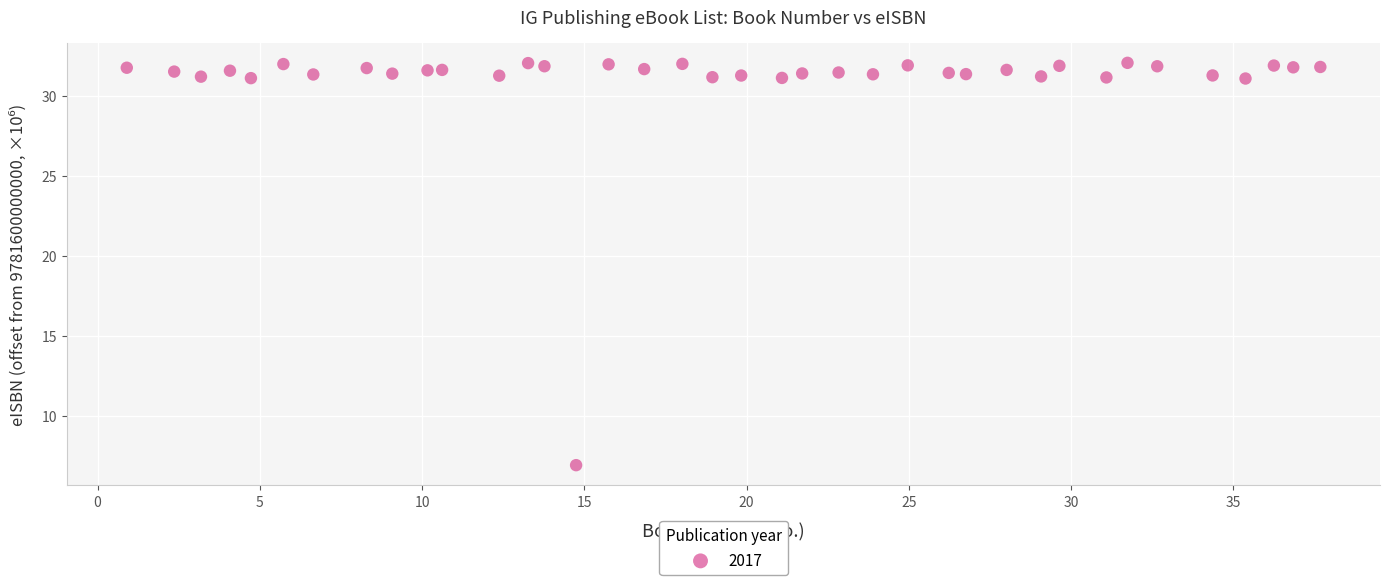

What is the range of Y values (max minus min)?

25.1